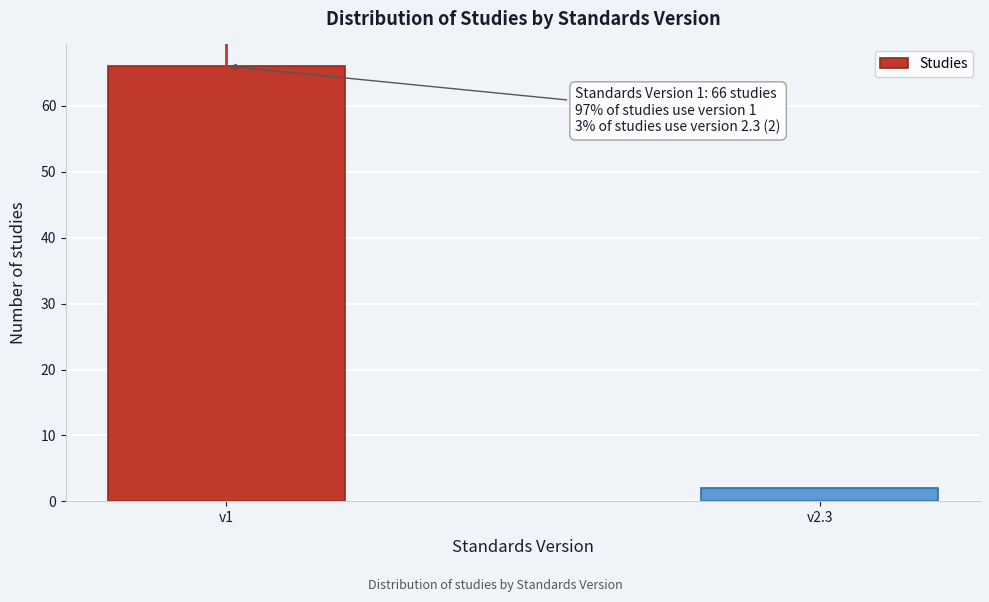

Reading right to left, what are all the values shown in this chart?

v2.3=2	v1=66